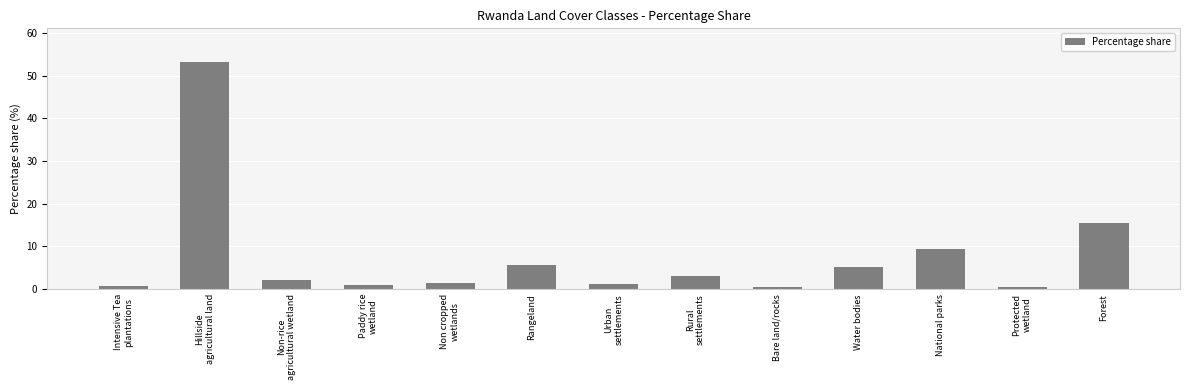

How many series are shown in this chart?

1